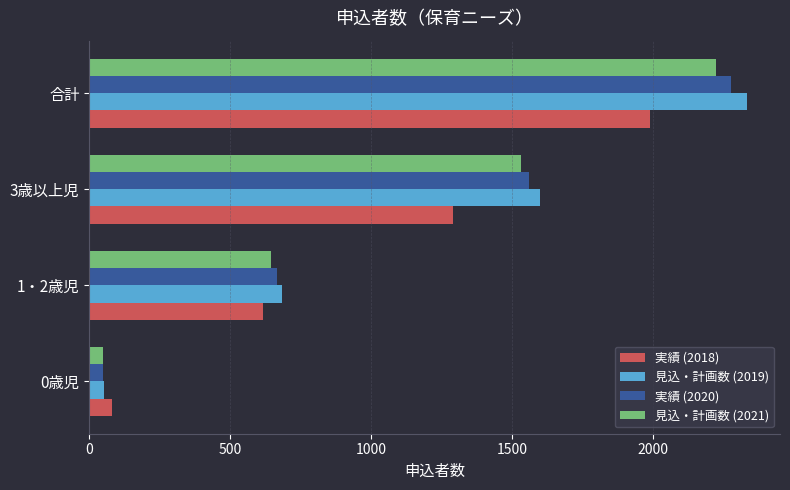

How many data points does each series have?

4